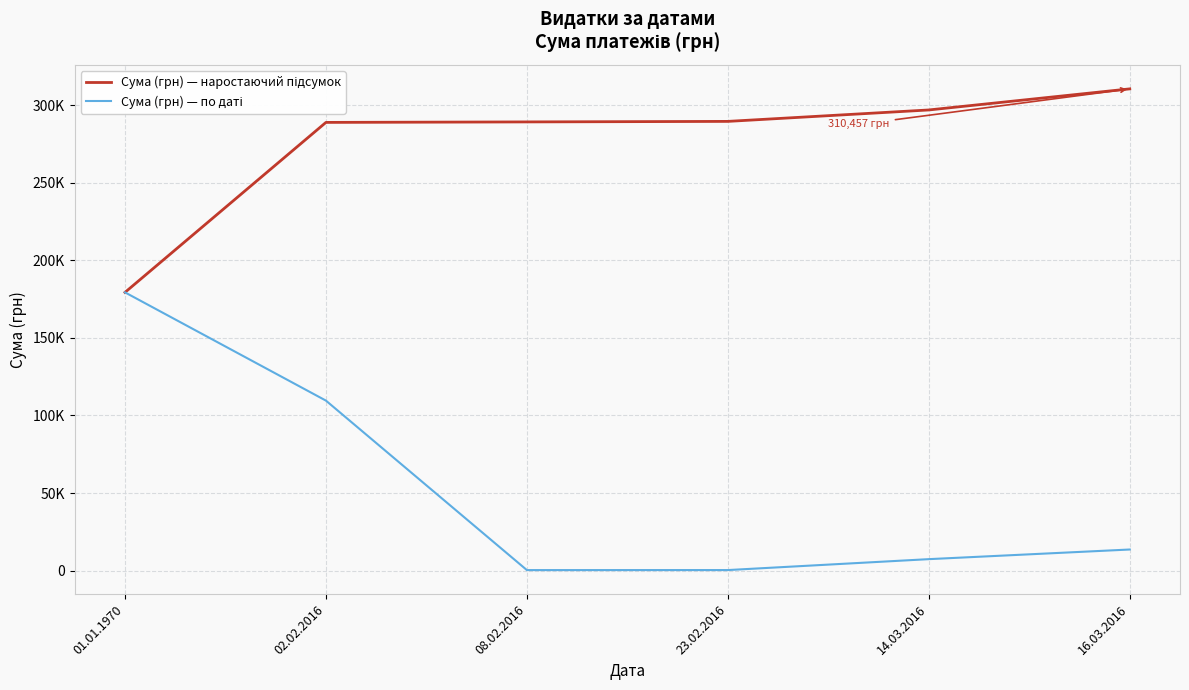

Does the chart have visible grid lines?

Yes